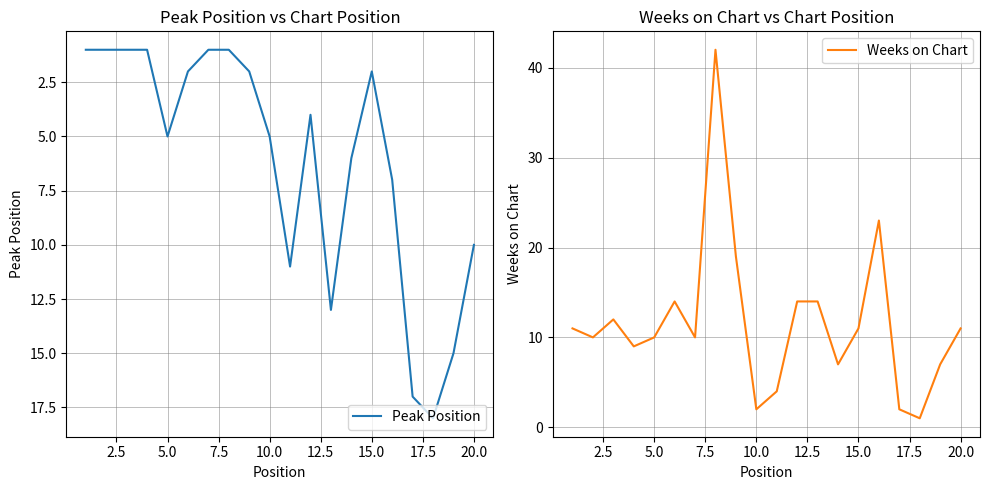

What is the highest value of the Peak Position series?

18